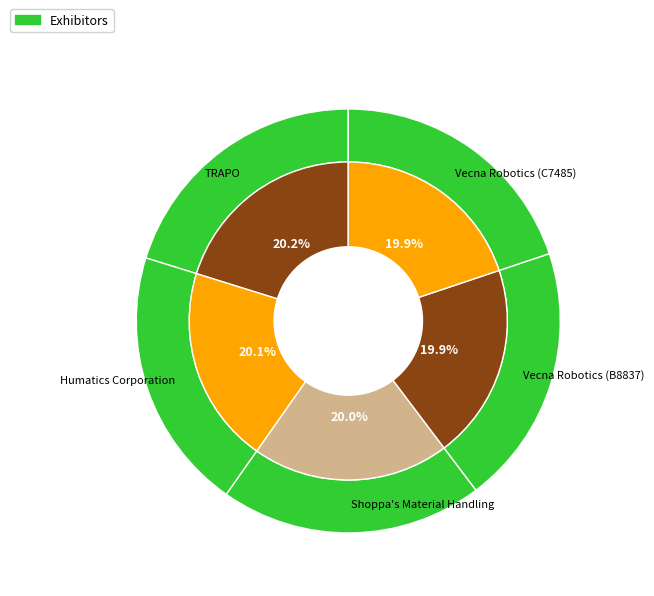

What percentage is NOT represented by Vecna Robotics (B8837)?

80.1%